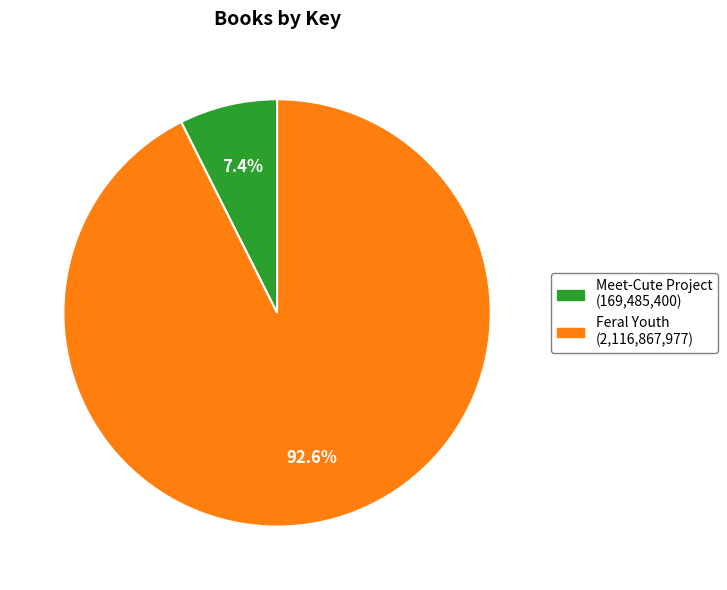

To the nearest percent, what is the average slice percentage?

50%